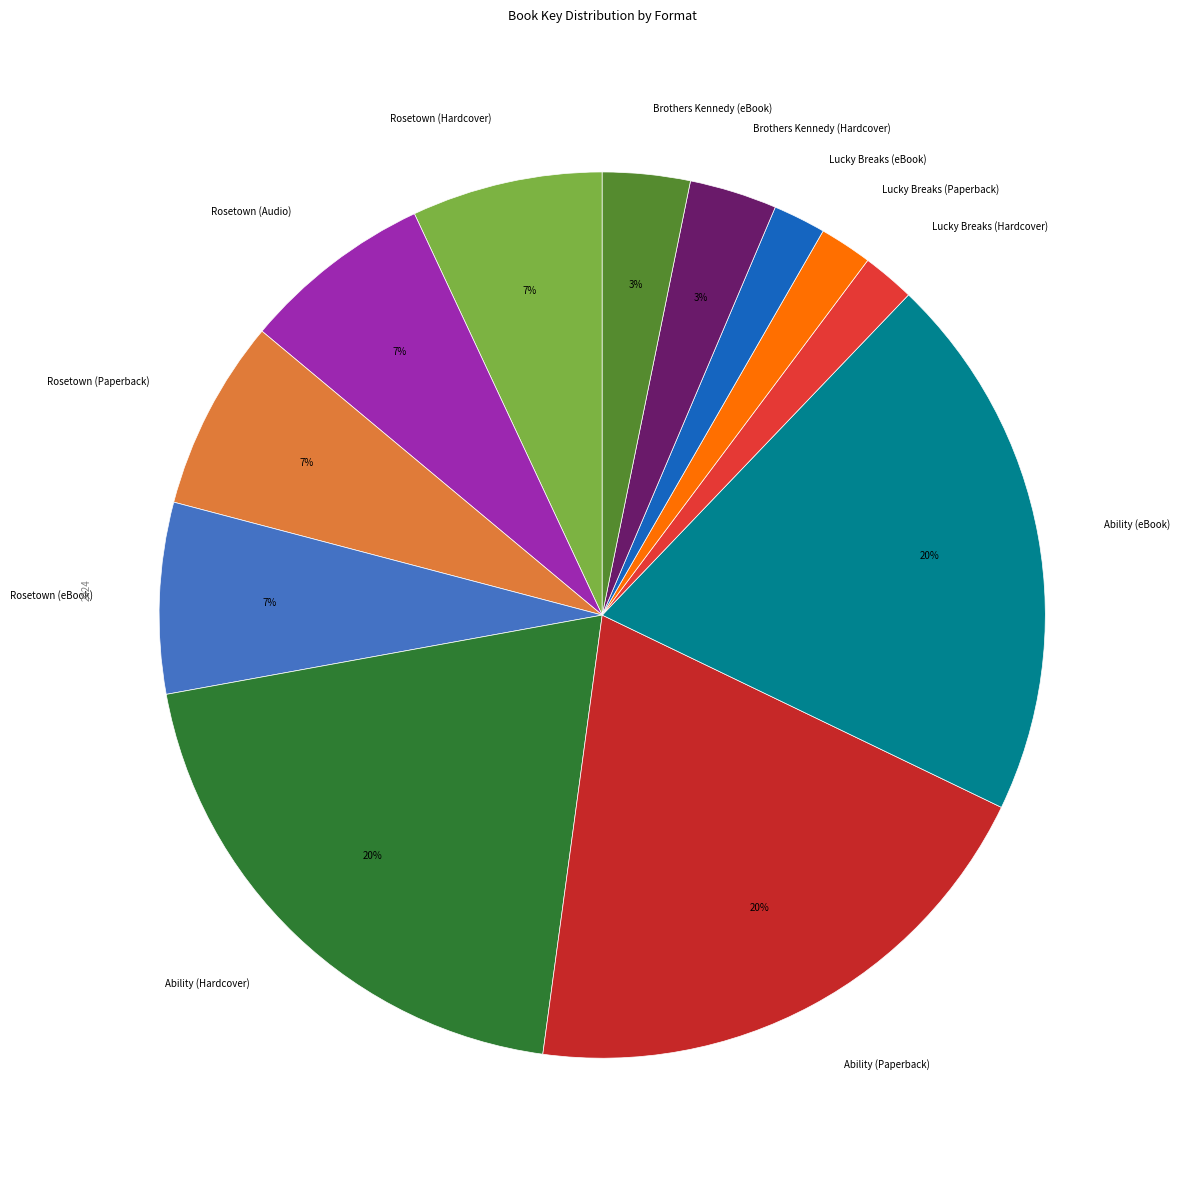

What percentage is the Ability (eBook) slice, to the nearest percent?

20%